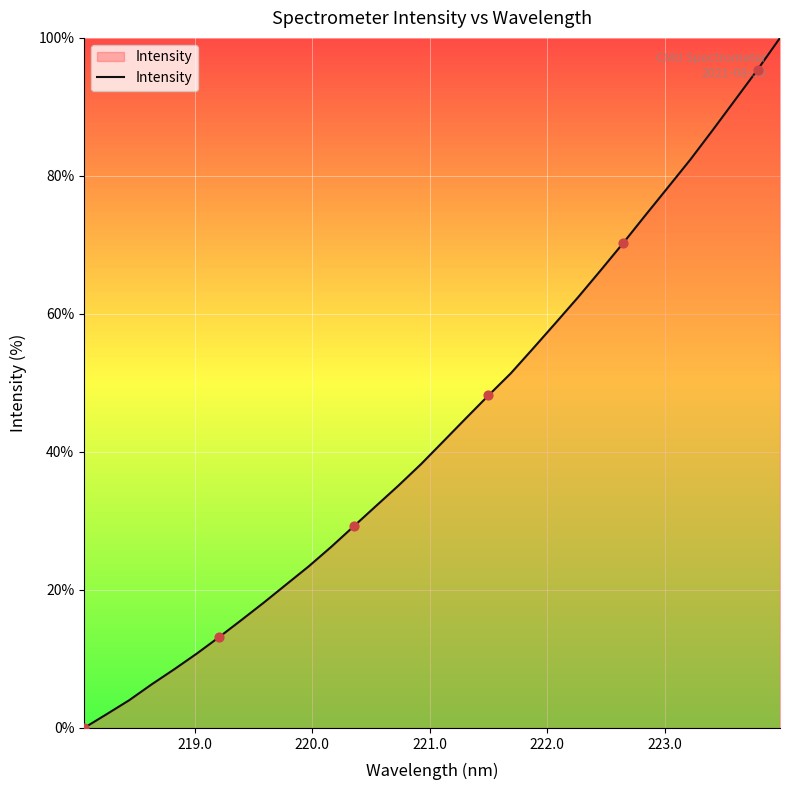

What is the difference between the maximum and minimum values?

100.0